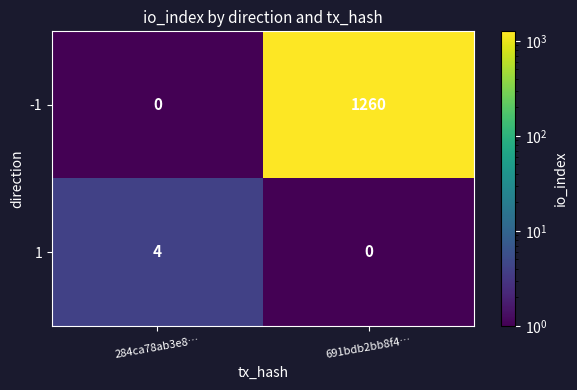

At which label does 1 reach its peak?

284ca78ab3e8…